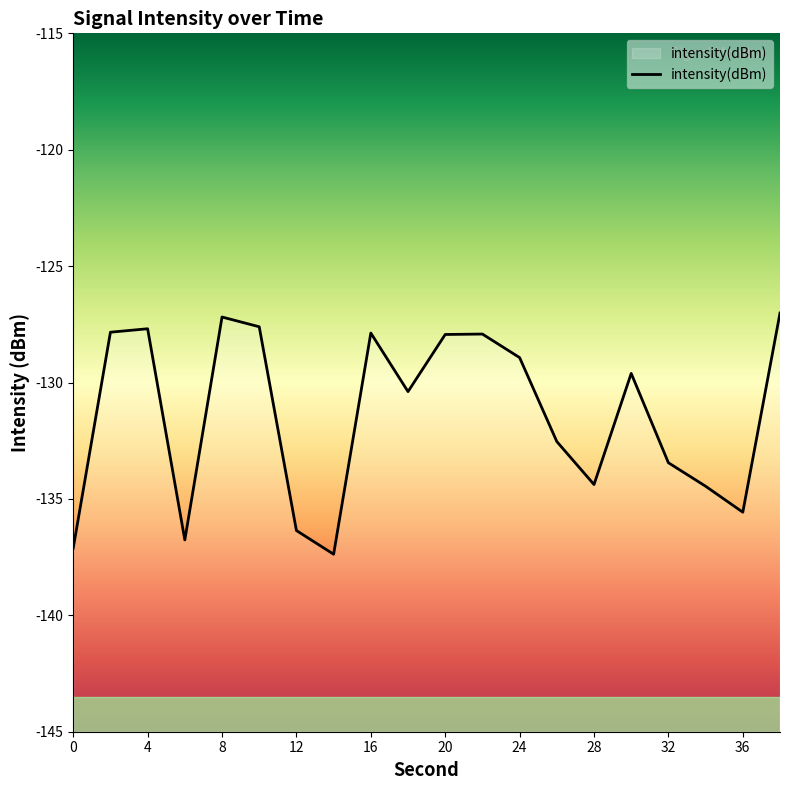

True or false: the data shows -37.5 at 32.

False